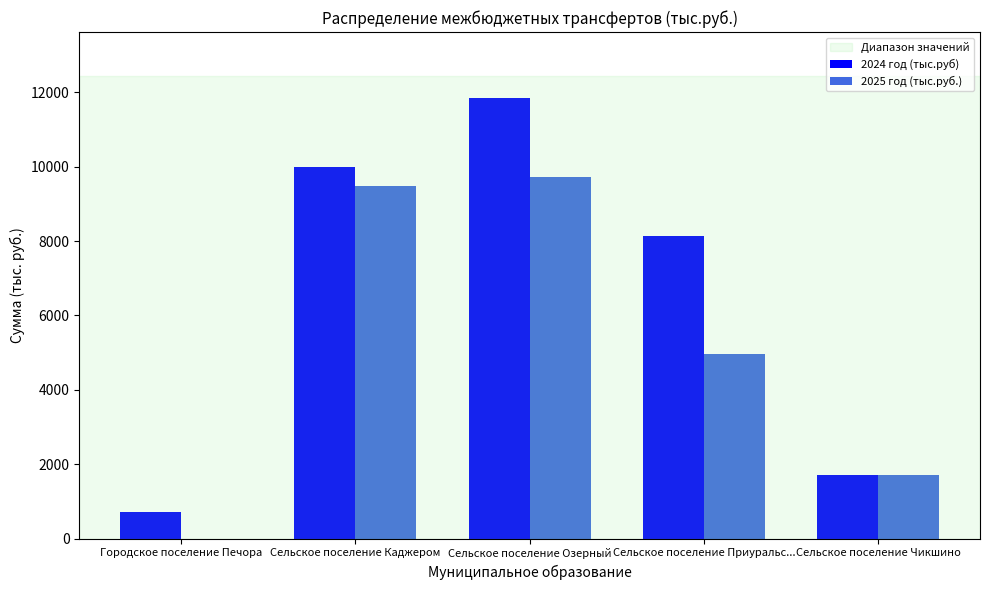

What is the average value of the 2025 год (тыс.руб.) series?

5172.4